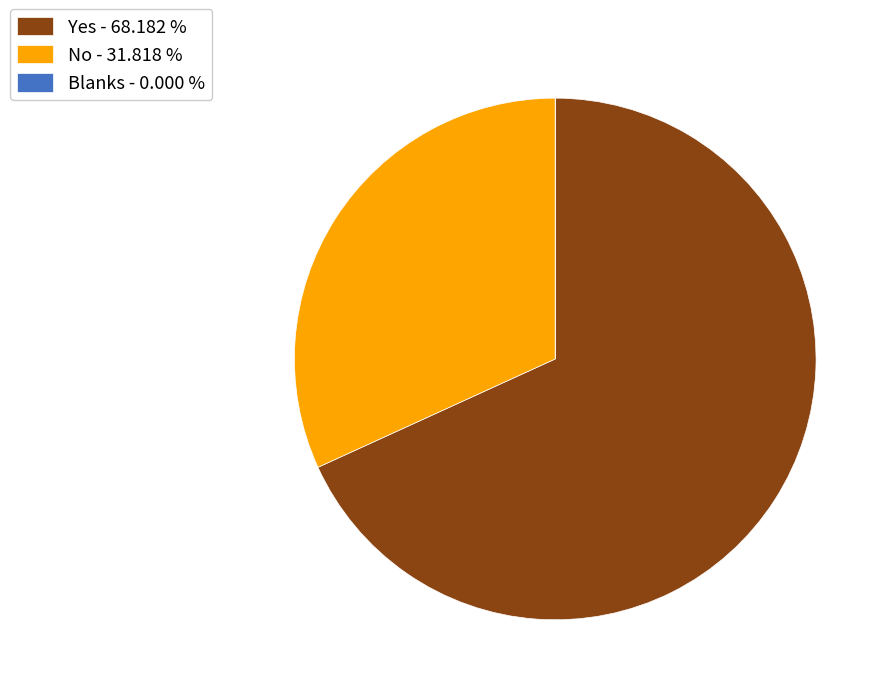

Does Yes - 68.182 % represent more than half of the total?

Yes